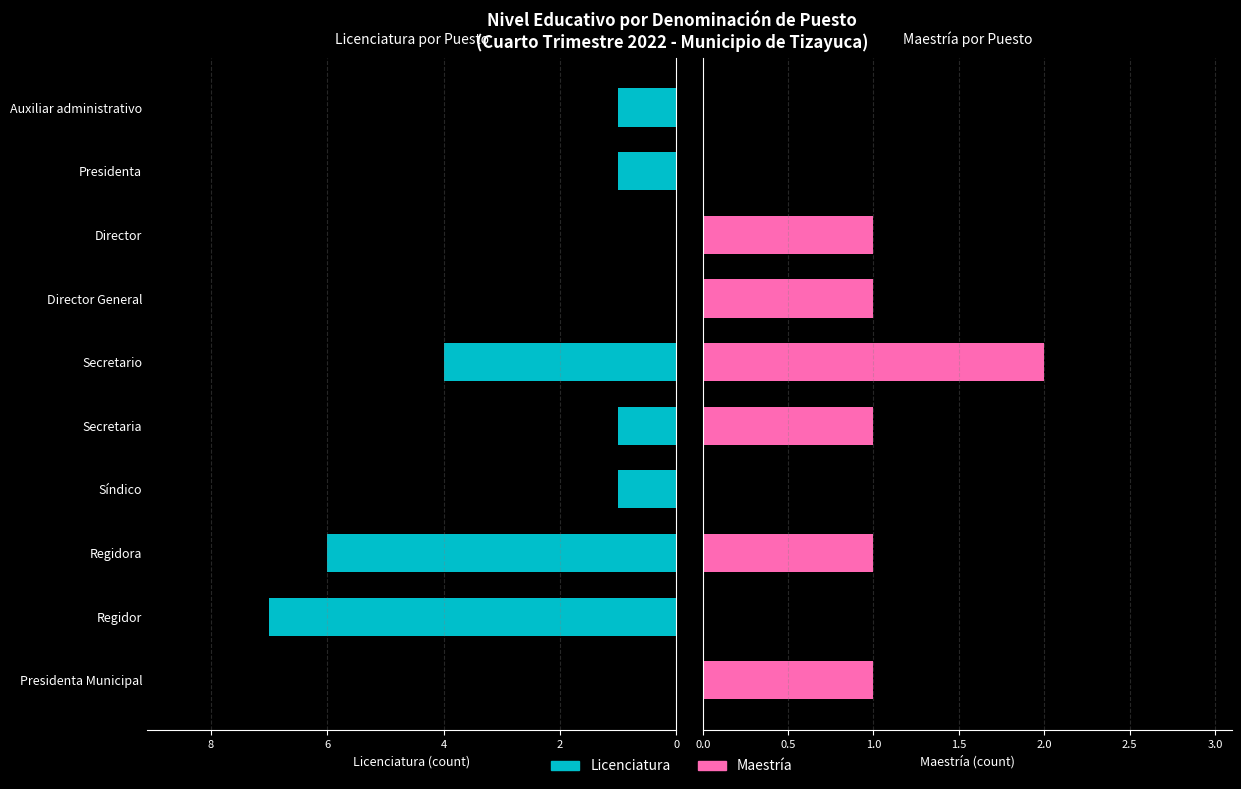

What are all the series names shown in the legend?

Licenciatura, Maestría